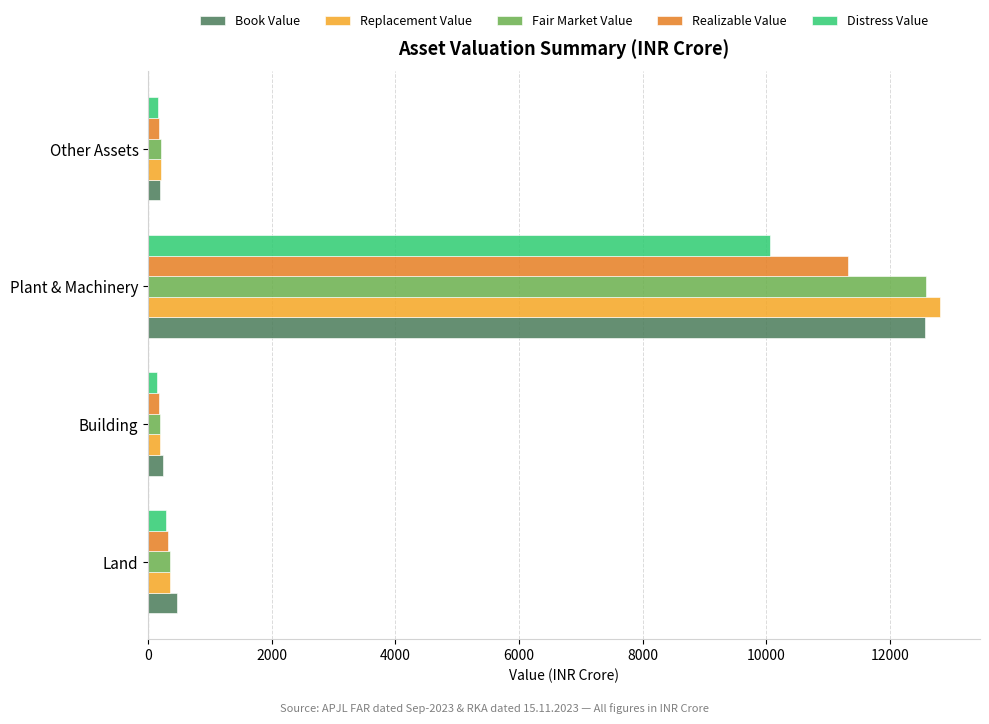

How many data points in Replacement Value are above 352?

2